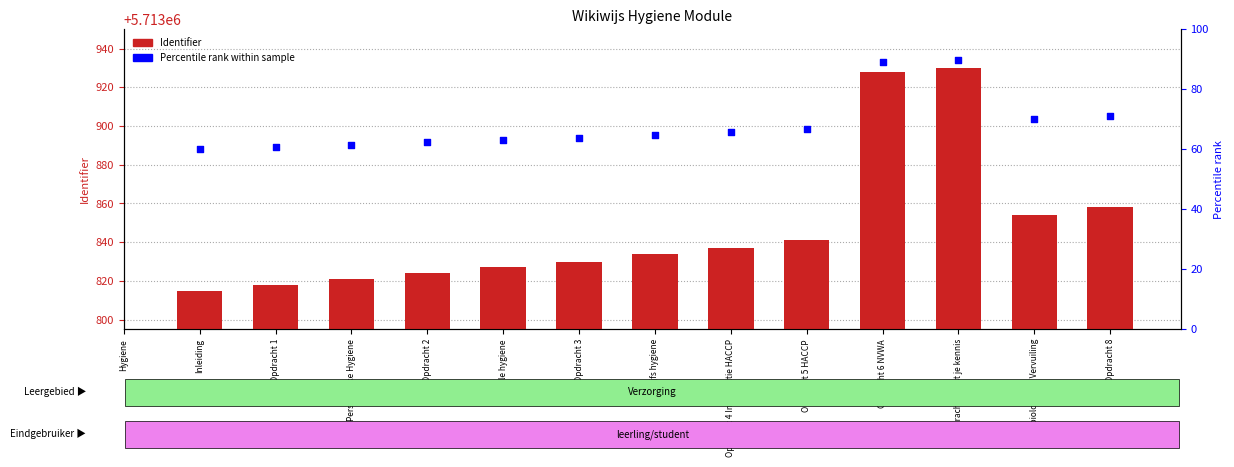

What is the total value across all series at Bedrijfs hygiene?

5713898.9